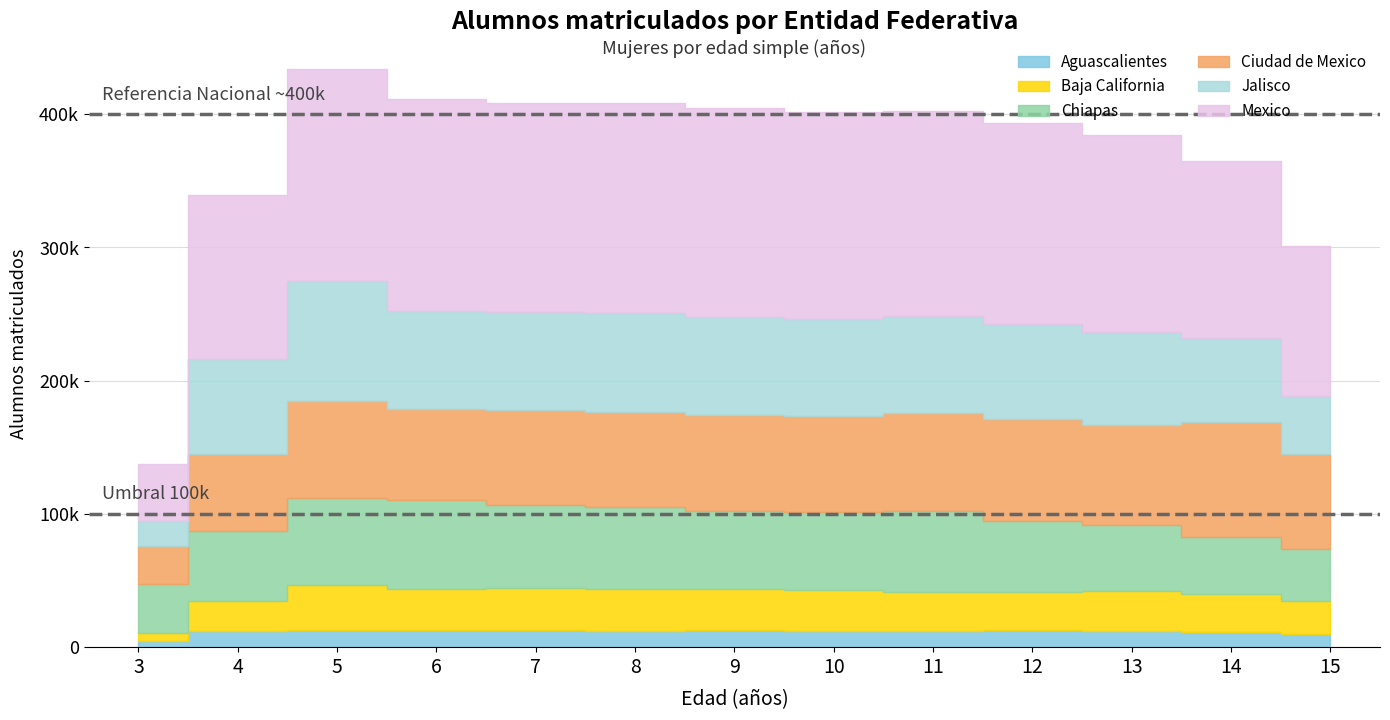

At which category is the sum across all series the highest?

5